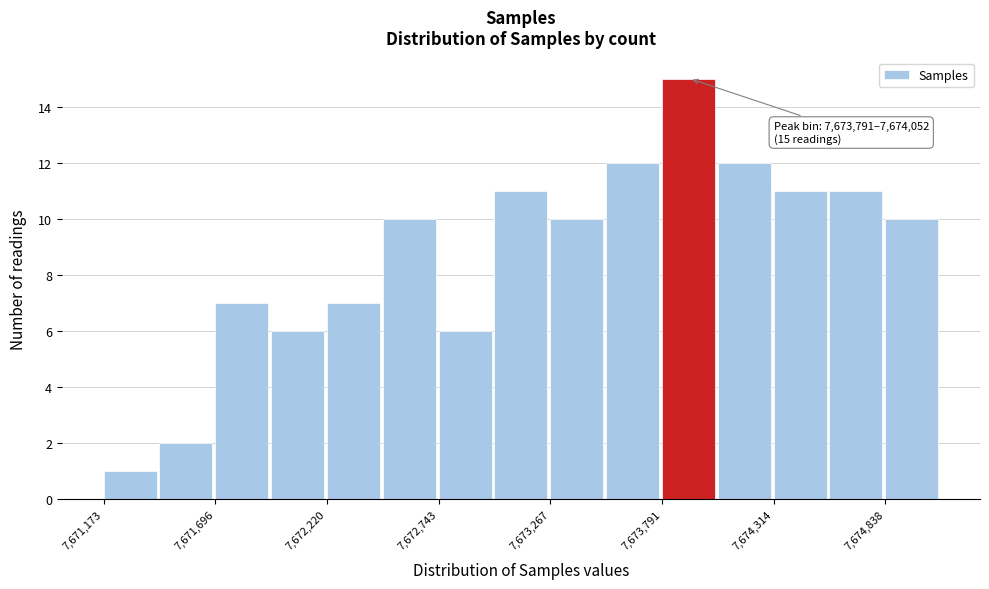

Read against the x-axis, roughly where is the centre of the tallest bar?

7673900